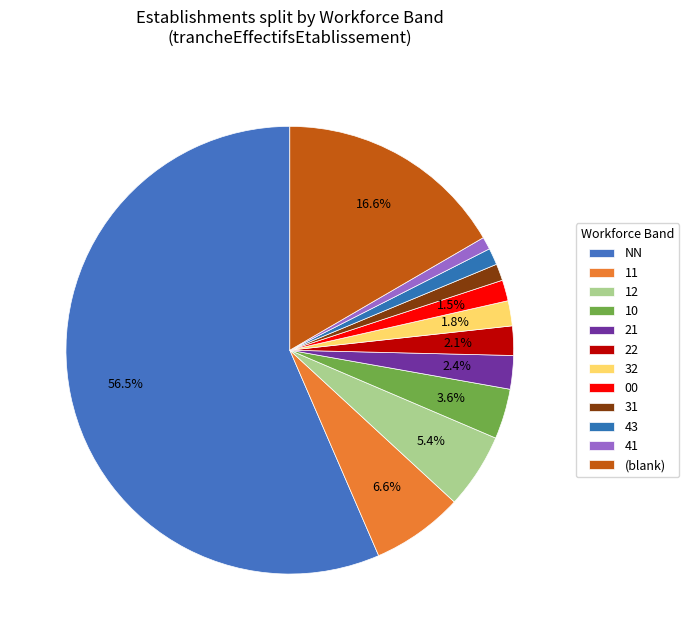

The 11 slice represents 7% of the pie. True or false?

True